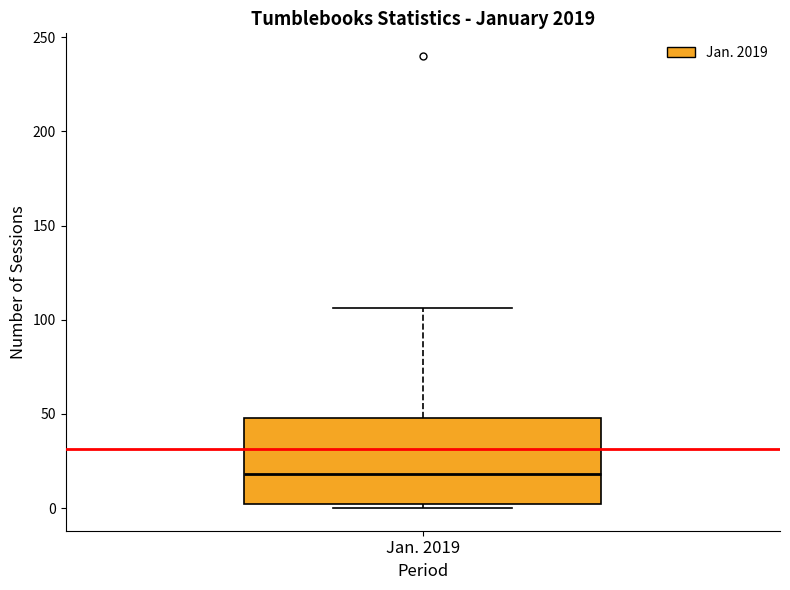

Transcribe this box plot: give where the median line is, the range the box spans, and where the two whiskers end, as read against the y-axis. The values are not printed on the chart, so give them approximately, as read against the axis.

median 20, box 0 to 50, whiskers 0 (just below the box's lower edge) to 105